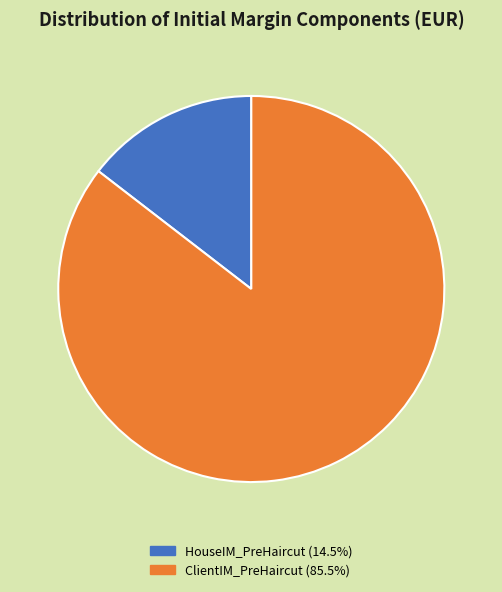

Is there any slice that represents more than half of the pie?

Yes